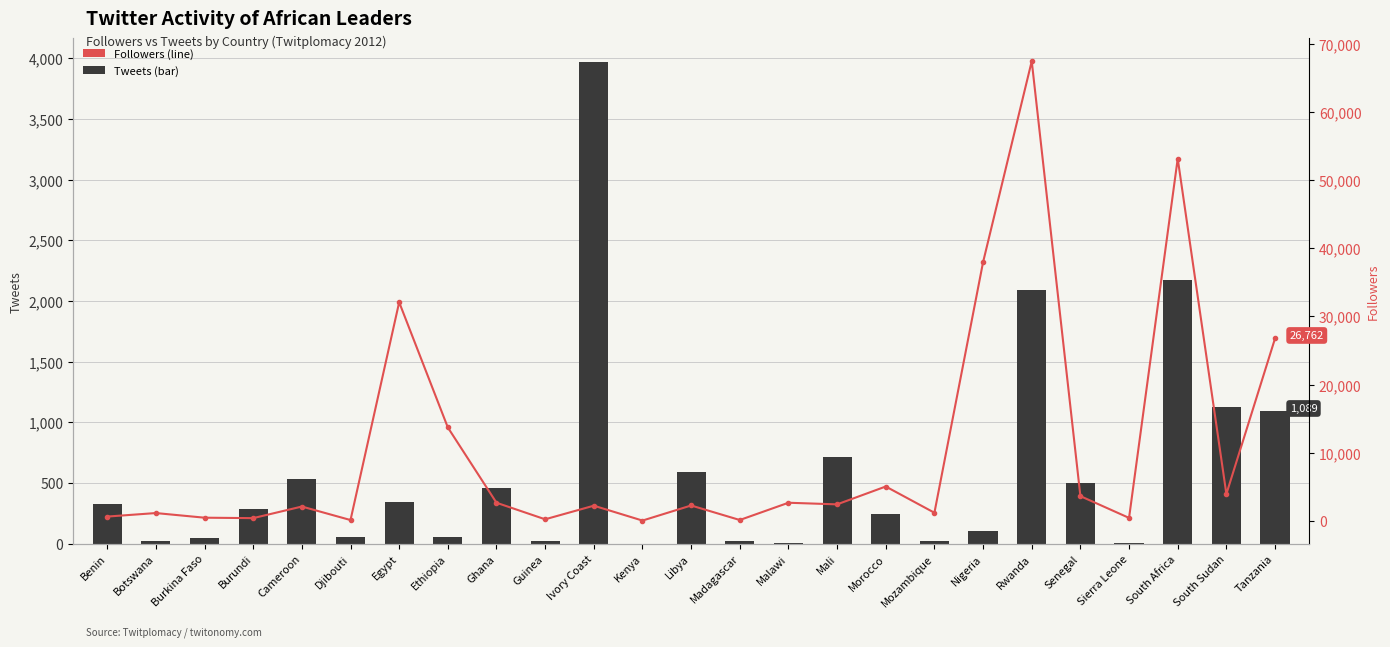

Which category has the highest value across all series?

Rwanda